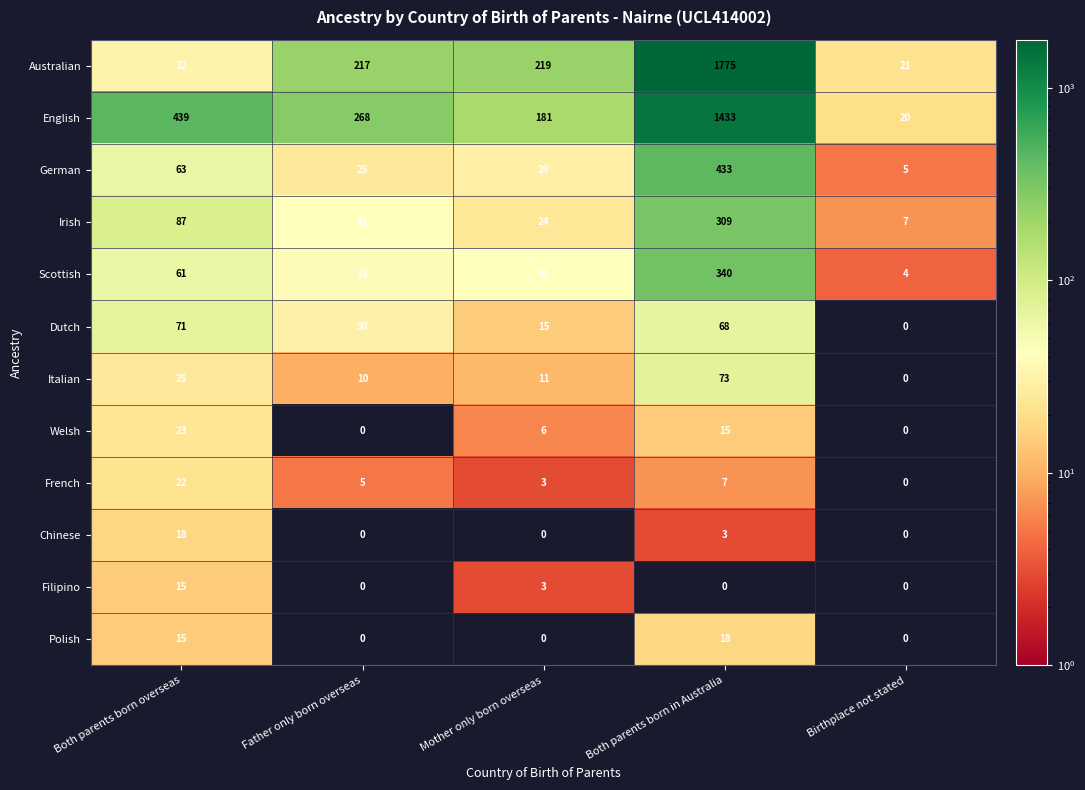

How many values in French are above zero?

4